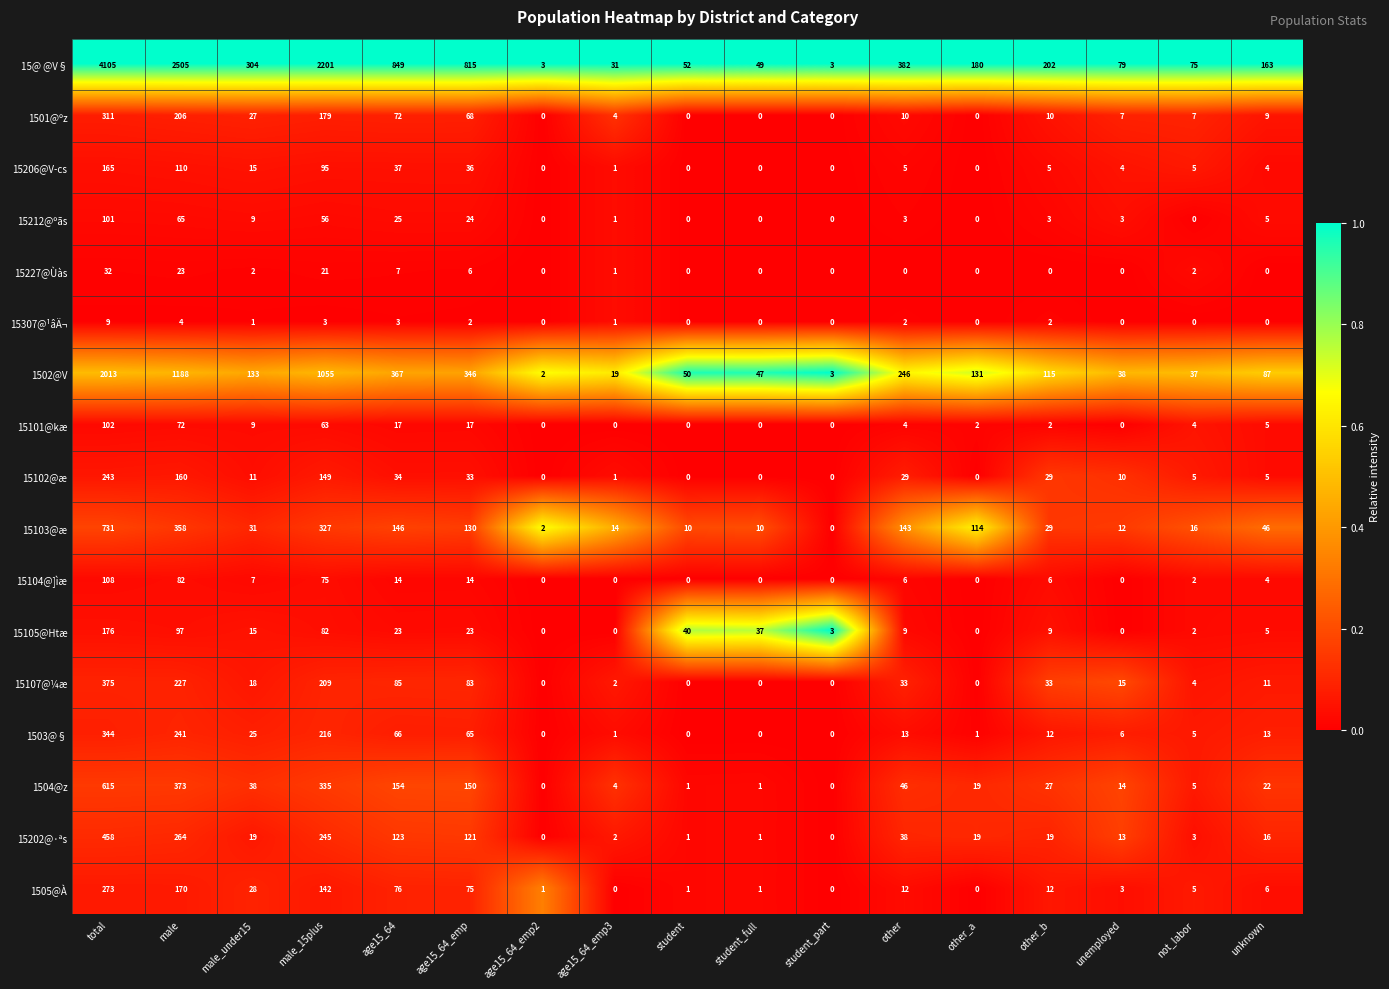

What is the difference between the highest and lowest values at other_a?

180